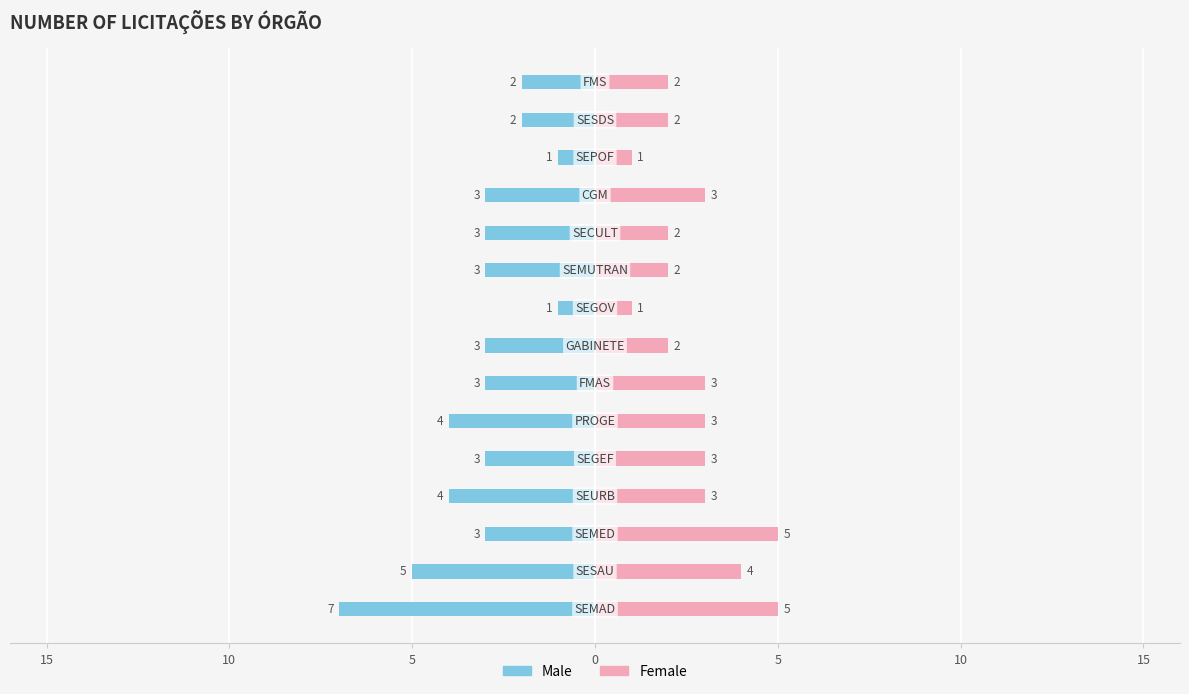

Which series changed the most between 15 and 8?

Male